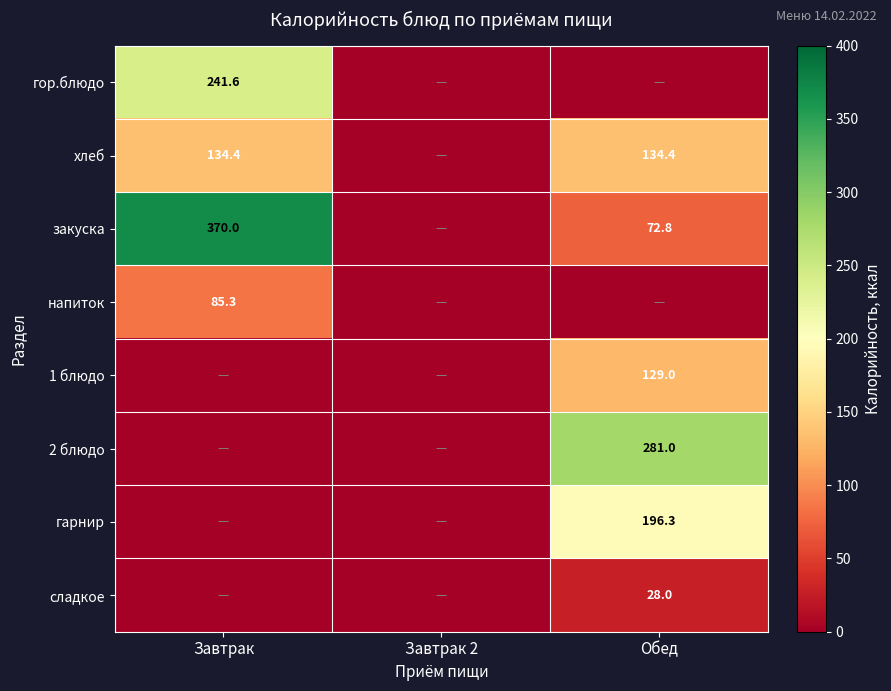

The напиток series shows 30.0 at Завтрак. True or false?

False